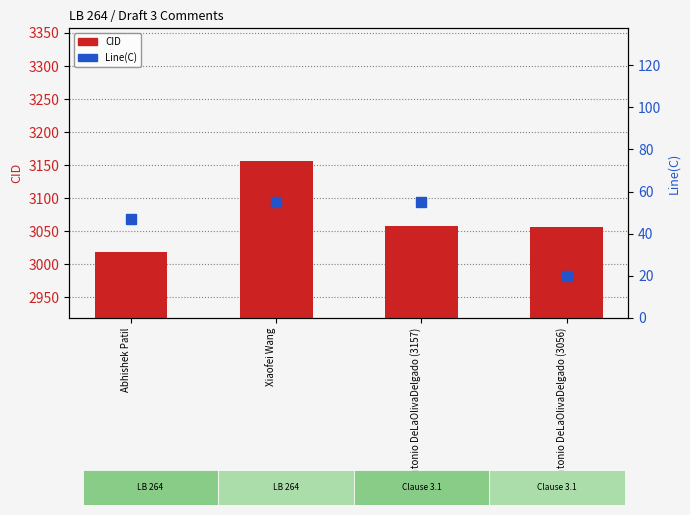

Does the chart contain stacked bars?

No